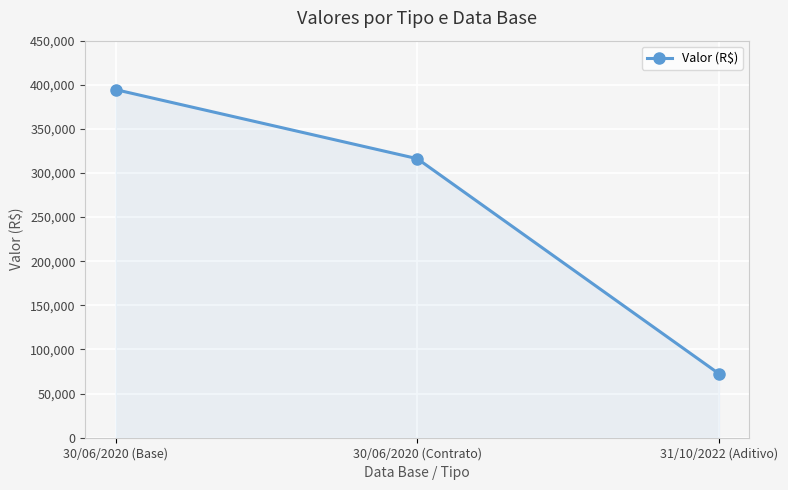

What is the maximum value shown in the chart?

394532.6